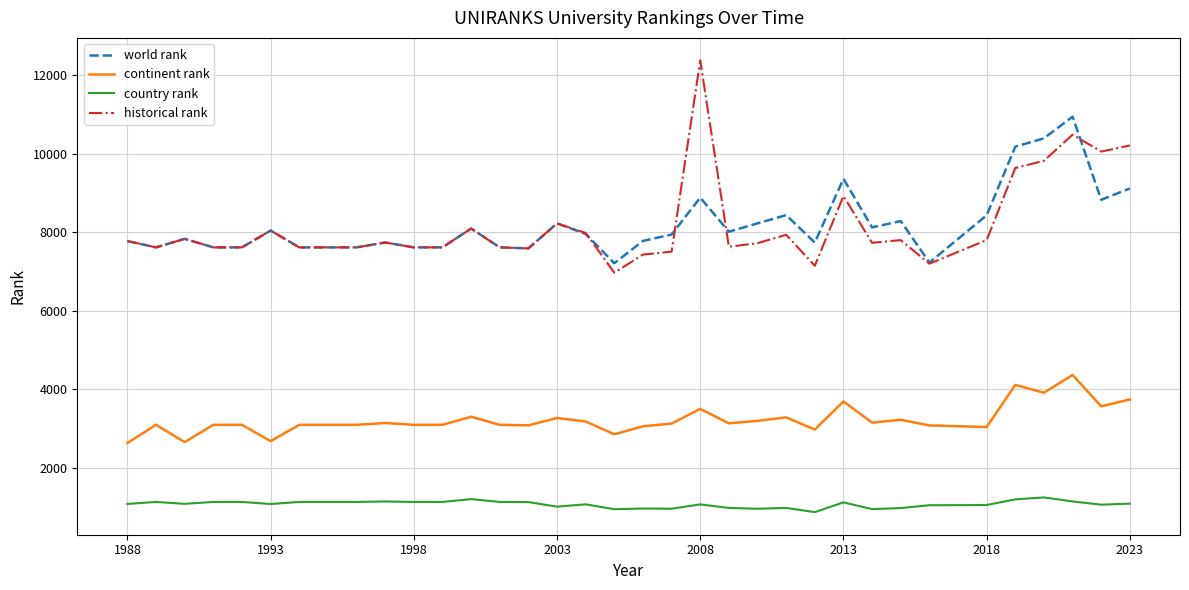

What is the maximum value shown in the chart?

12381.5